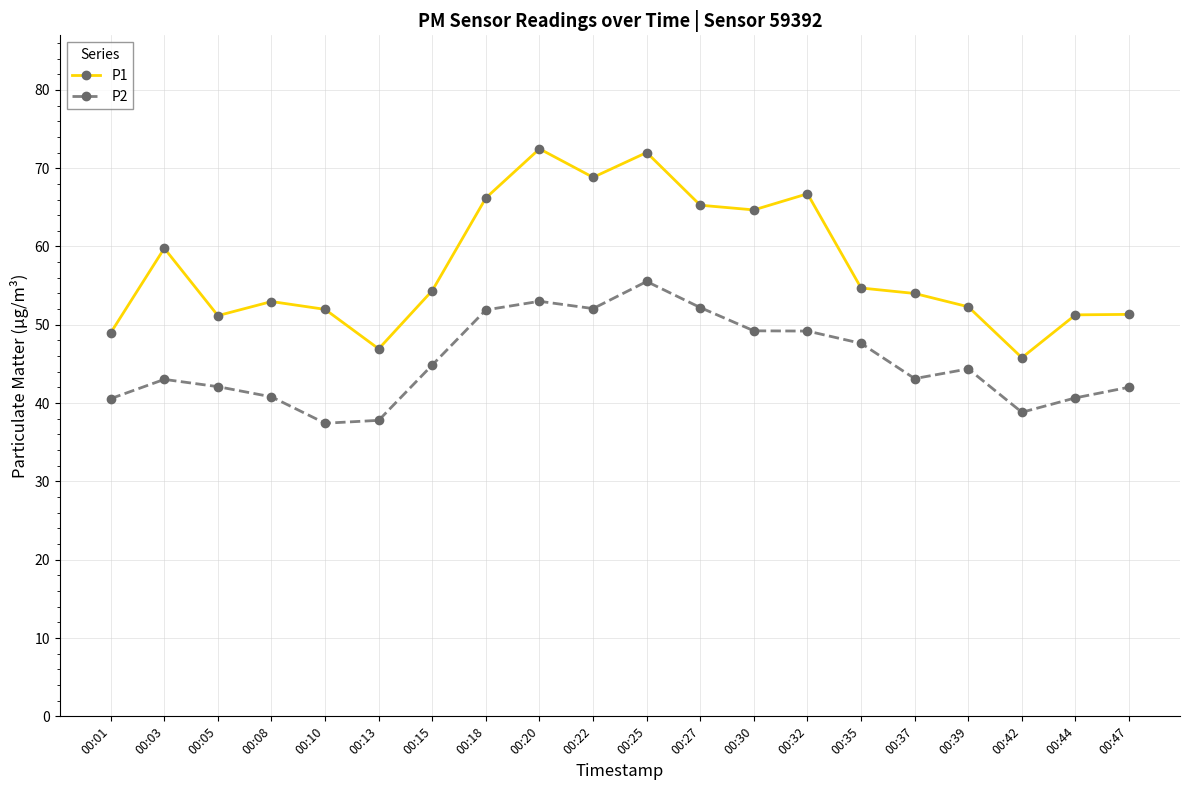

Is it true that P2 equals 53.0 at 00:20?

True